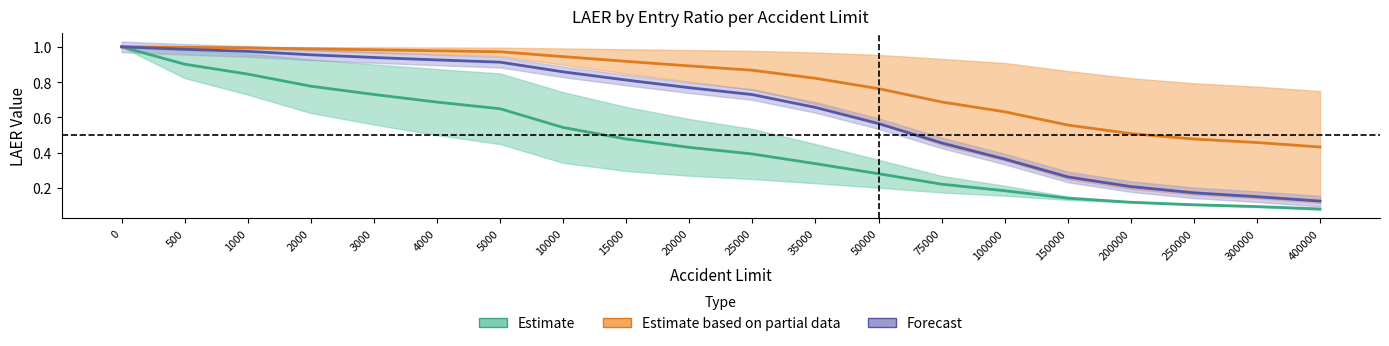

Which series has the largest total across all categories?

Estimate based on partial data (PP / PT)